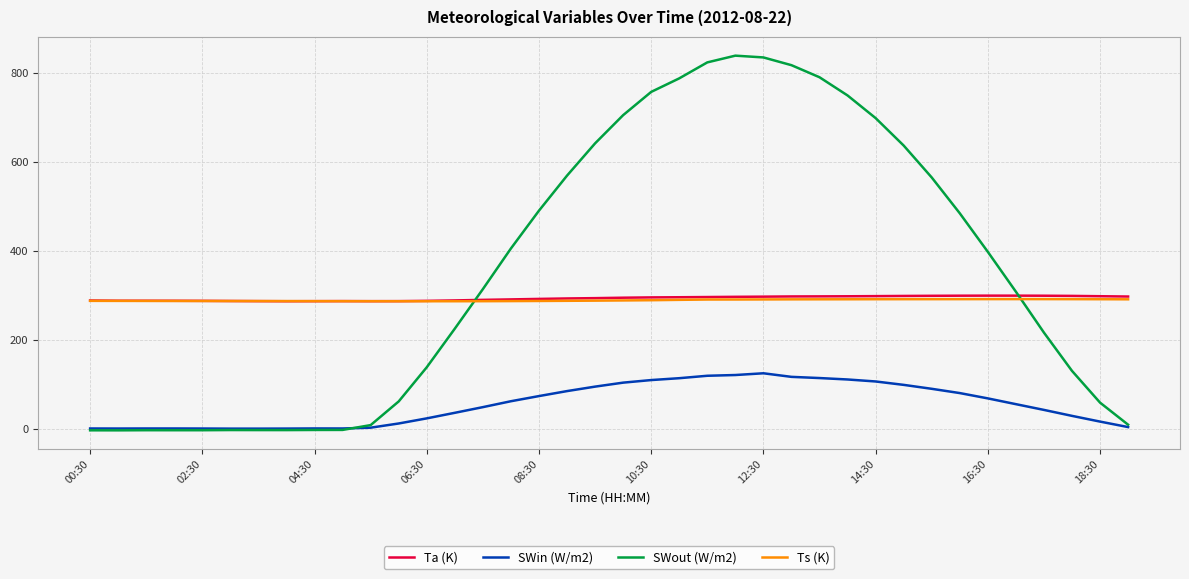

True or false: SWin (W/m2) and Ta (K) intersect in this chart.

False